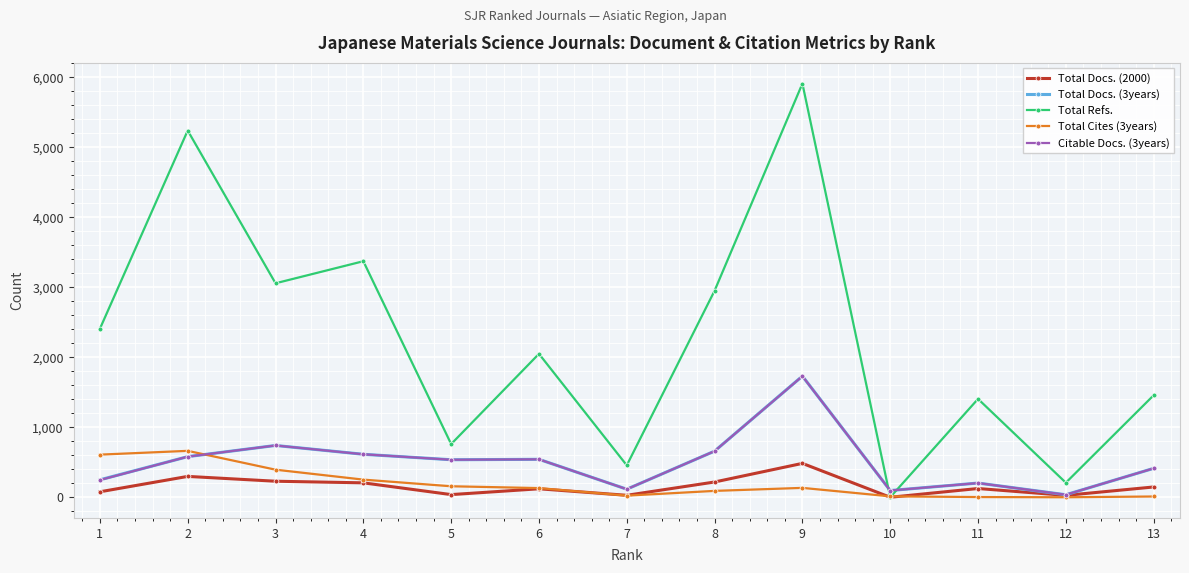

What is the difference between the highest and lowest values at 9?

5776